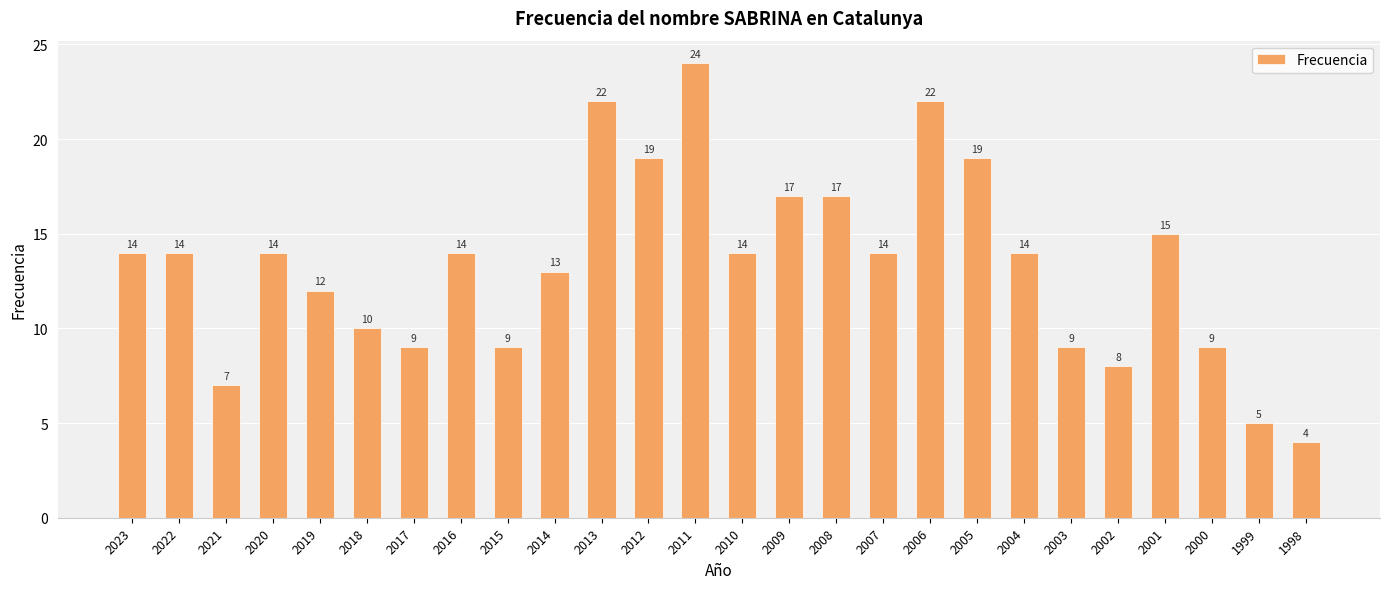

The value at 1999 is 5. True or false?

True